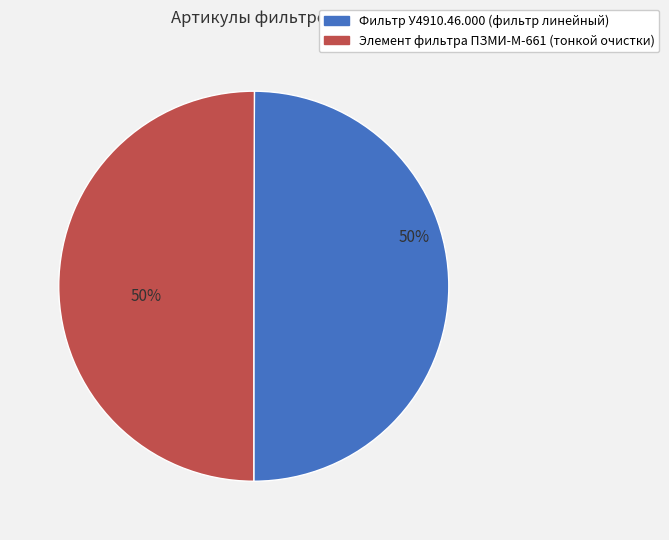

Is the sum of Элемент фильтра ПЗМИ-М-661 (тонкой очистки) and Фильтр У4910.46.000 (фильтр линейный) greater than half?

Yes